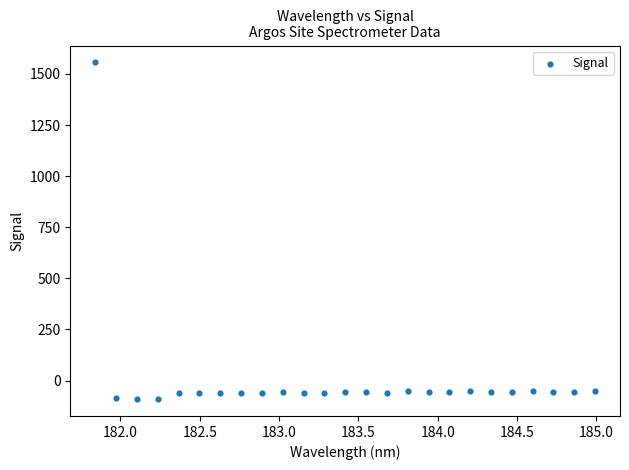

What is the range of X values (max minus min)?

3.1